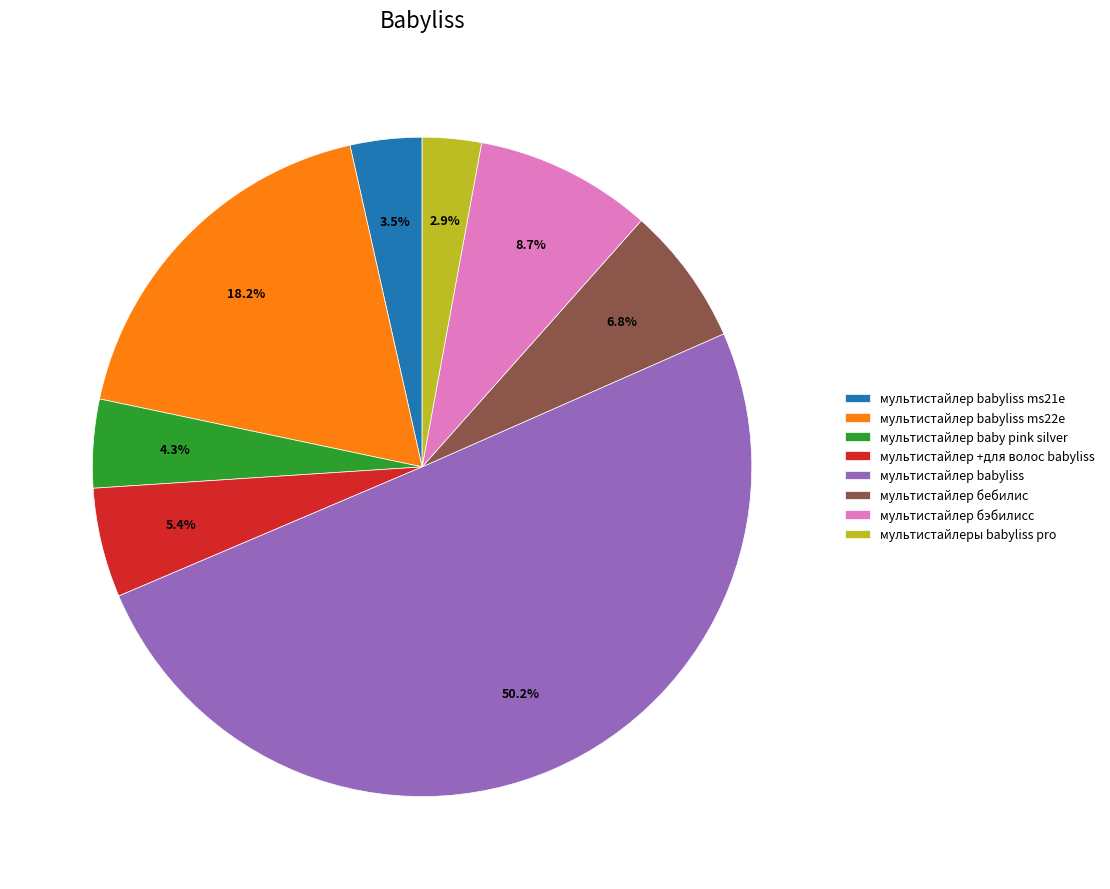

Is it true that мультистайлер babyliss ms22e is 29% of the pie?

False